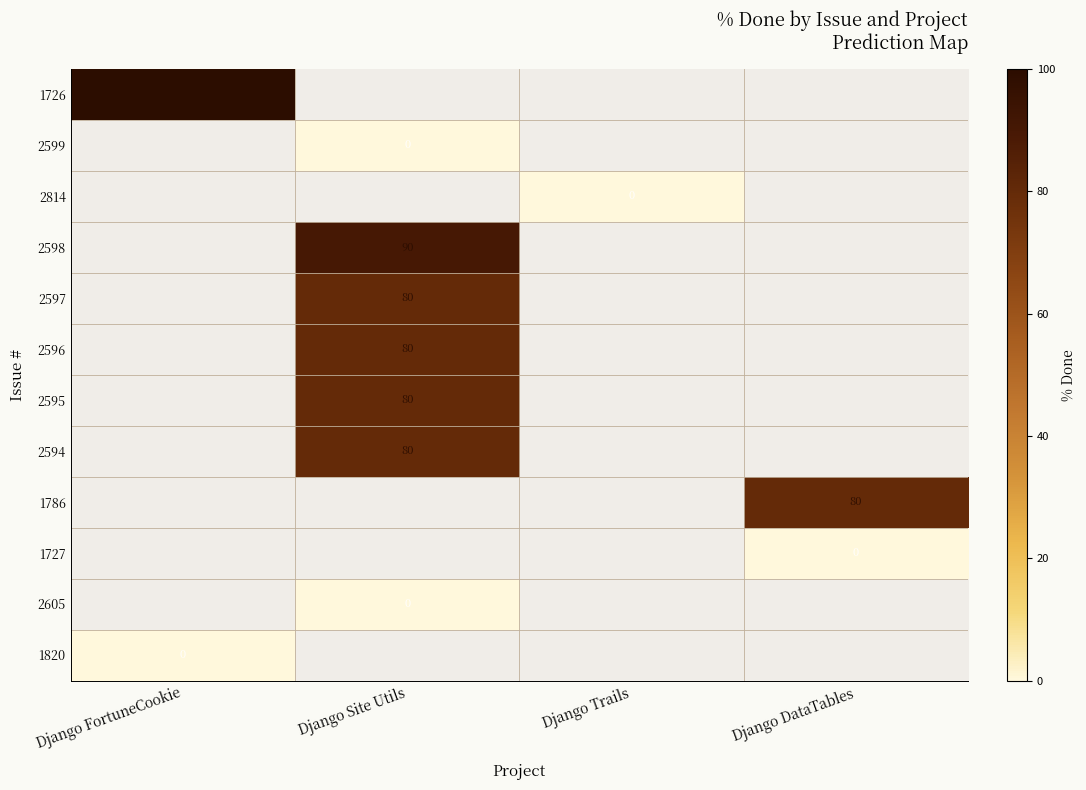

The 2597 series shows 138 at Django Site Utils. True or false?

False